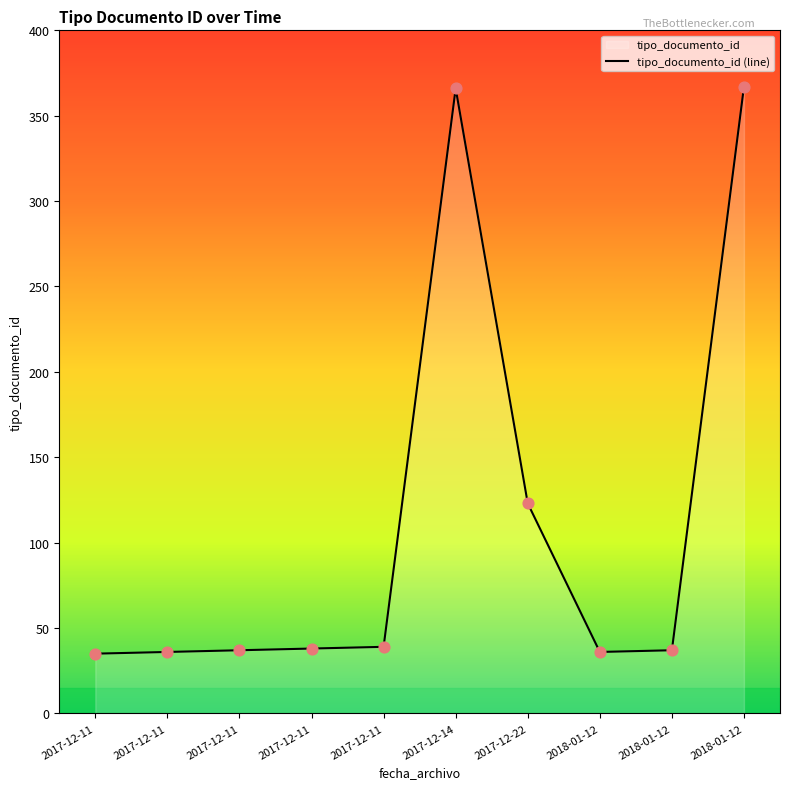

Between 2017-12-11 16:17:53 and 2017-12-11 16:17:53, which is larger?

2017-12-11 16:17:53